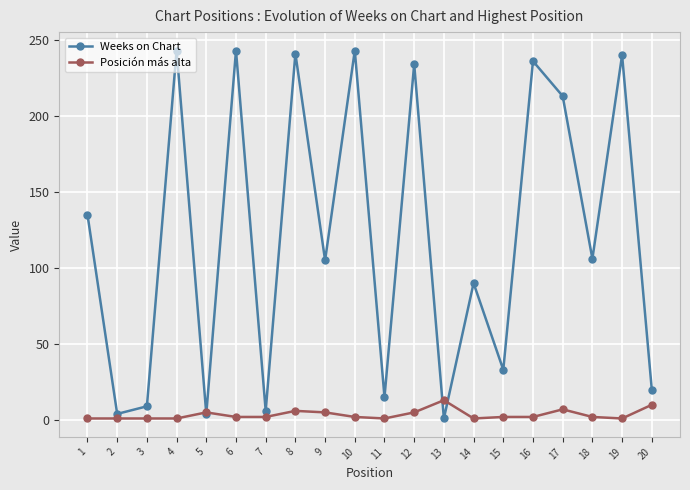

The Posición más alta series shows 1 at 3. True or false?

True